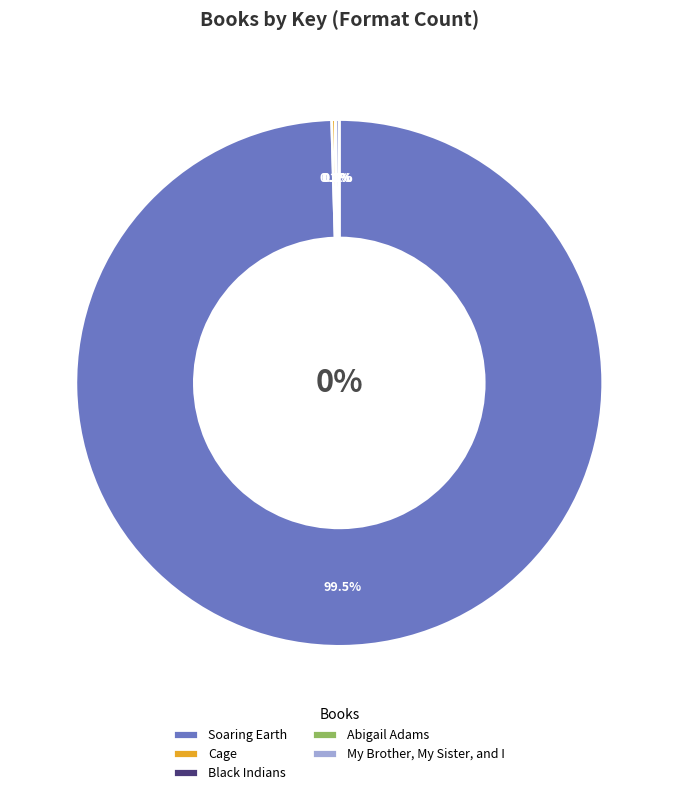

What portion of the pie excludes Abigail Adams?

100.0%